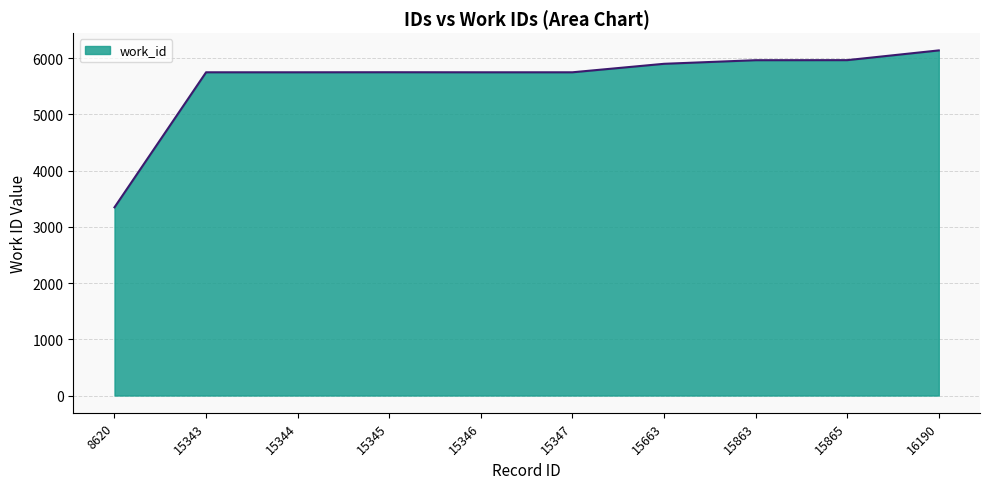

Which category has the highest value across all series?

16190